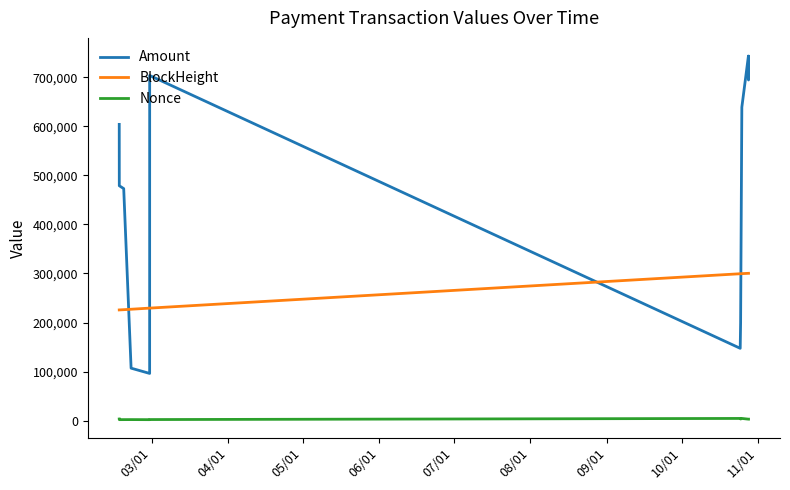

After their last crossing, which series has the higher values: Amount or BlockHeight?

Amount